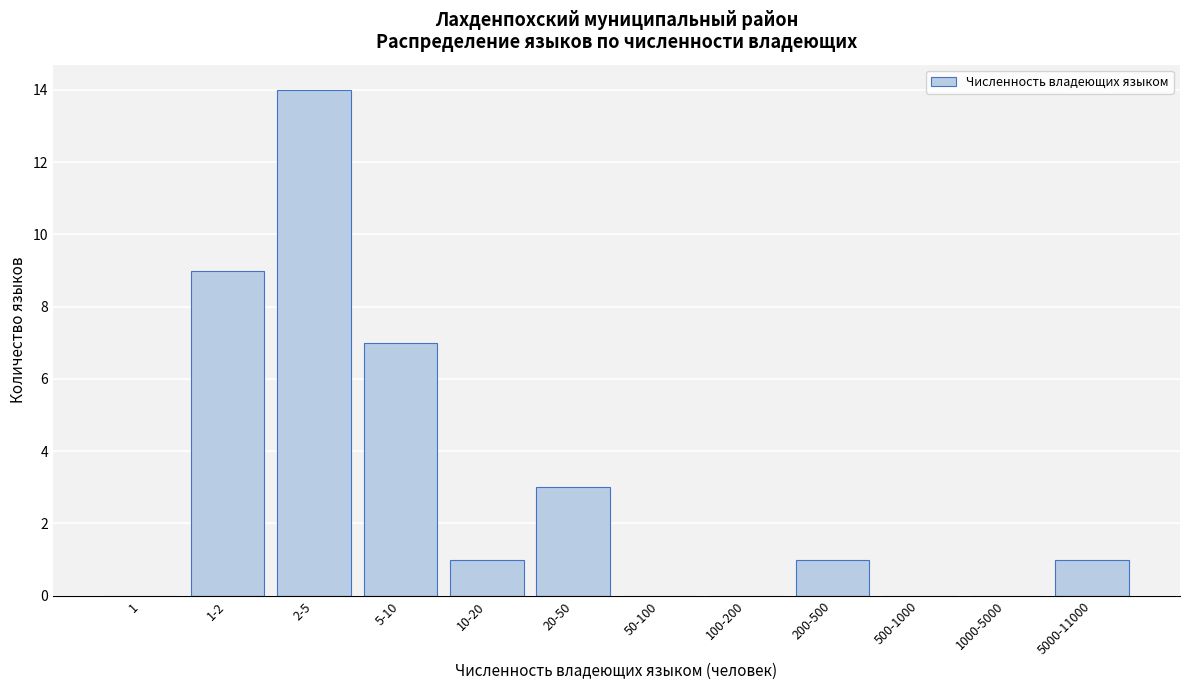

Reading left to right, transcribe all the data shown in this chart.

1=0	1-2=9	2-5=14	5-10=7	10-20=1	20-50=3	50-100=0	100-200=0	200-500=1	500-1000=0	1000-5000=0	5000-11000=1